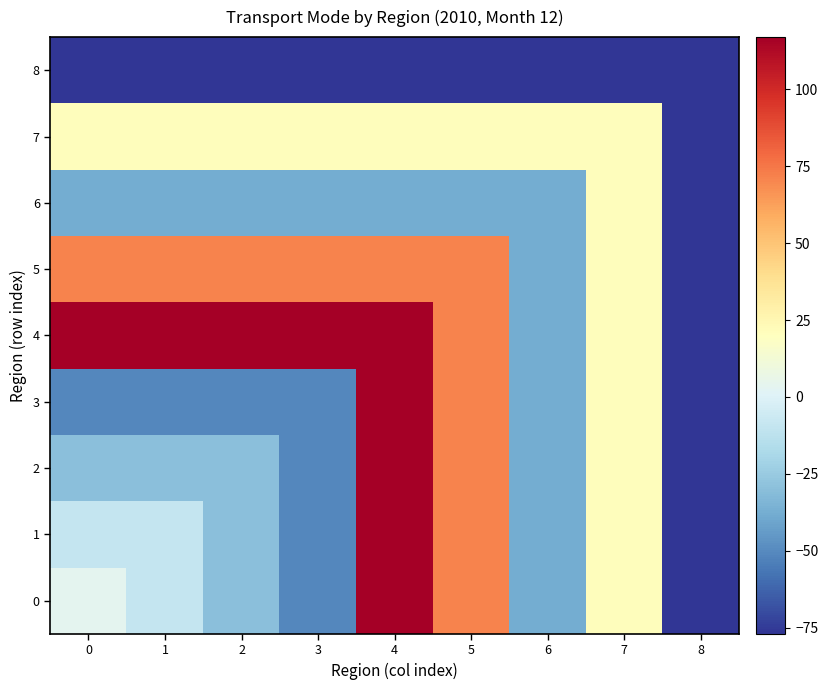

Between 0 and 4, which series saw the biggest shift?

3